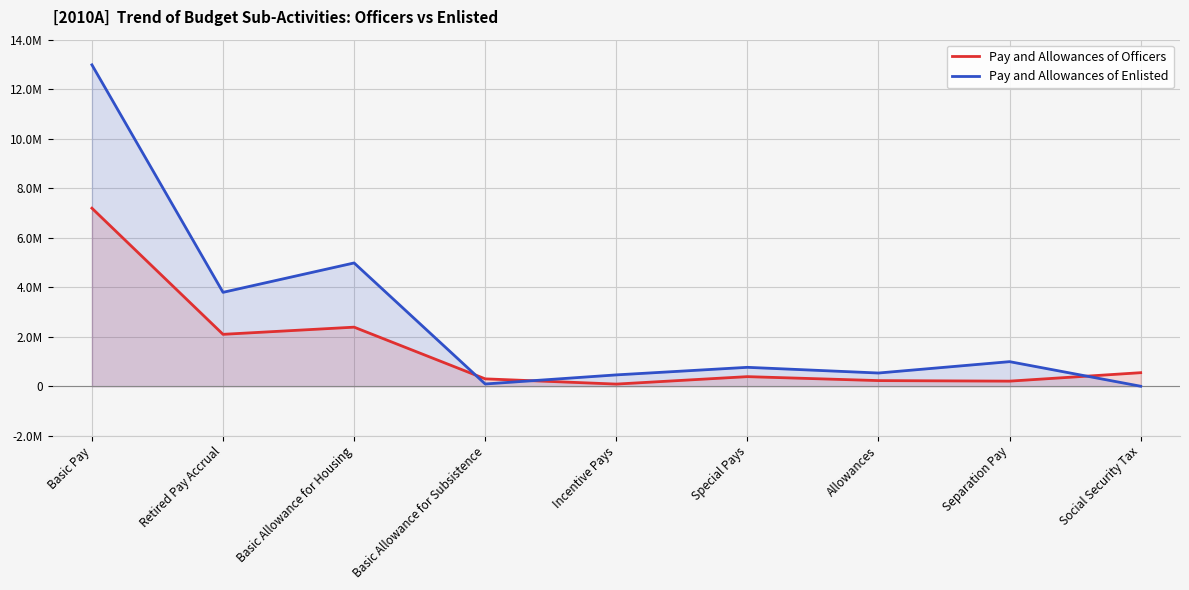

Reading left to right, list all the values displayed in this chart.

Pay and Allowances of Officers: 7192250	2097027	2386540	298472	87253	387906	228018	206111	547640
Pay and Allowances of Enlisted: 12983075	3793830	4980387	91389	458615	764021	534382	993205	0